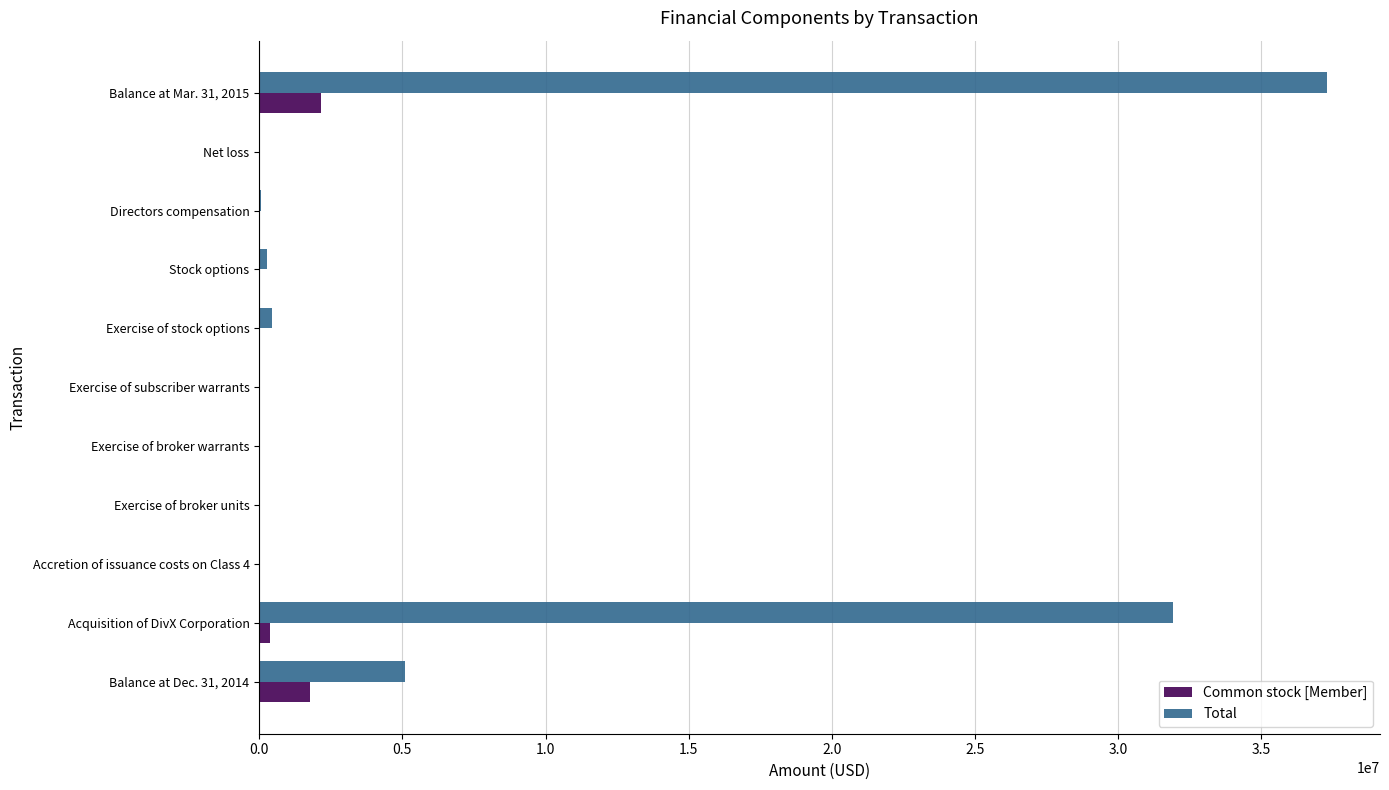

What is the sum of all Total values?

75084058